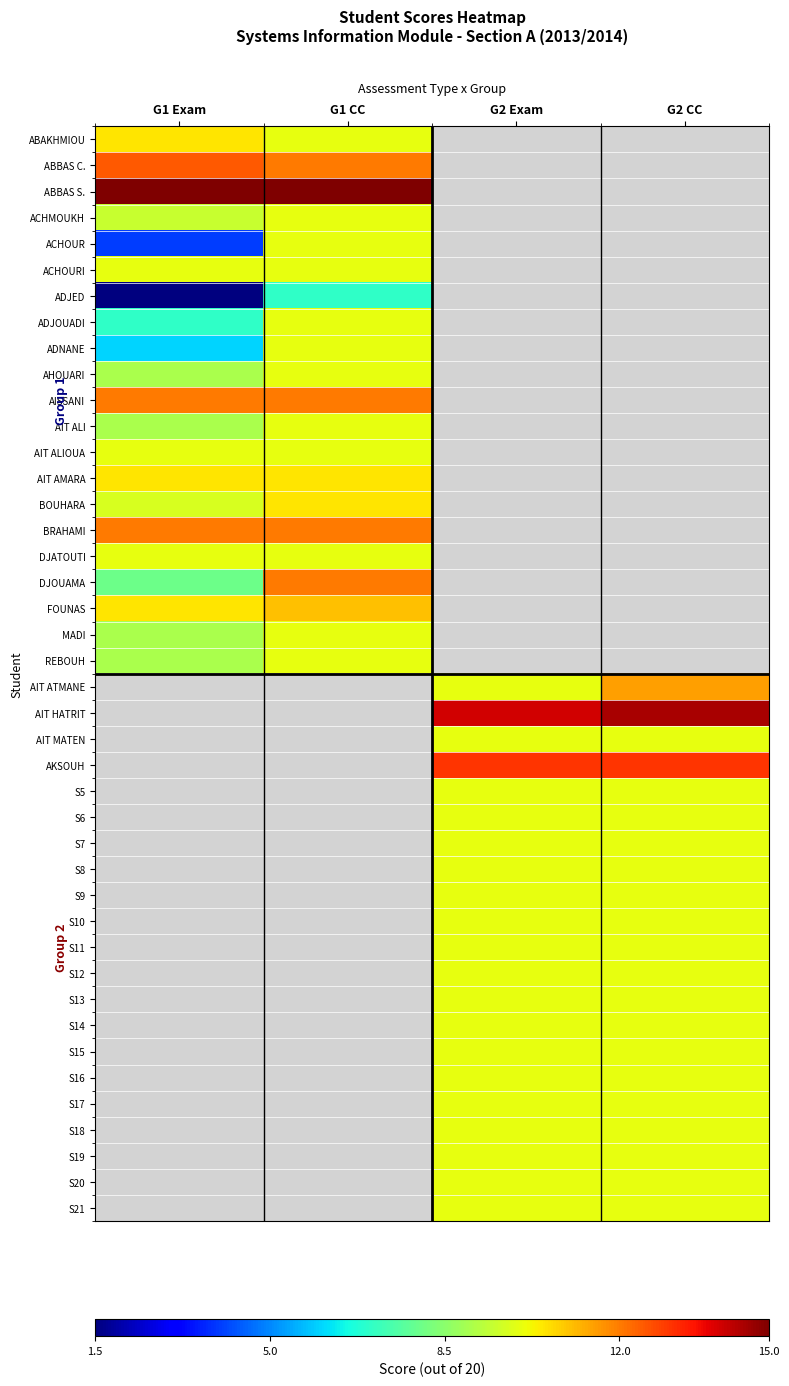

The value of G1 at 12 is 10.0. True or false?

True